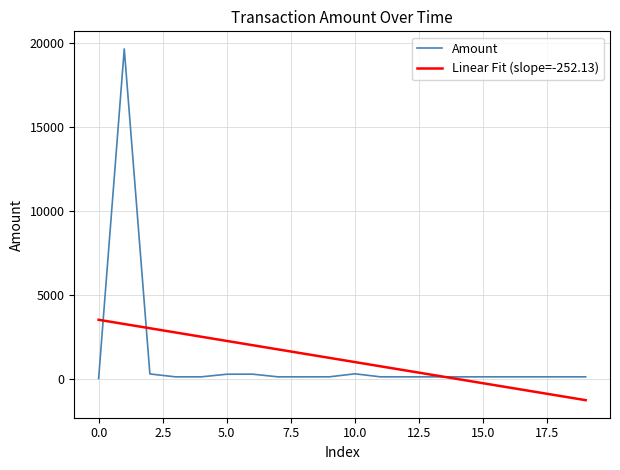

Reading left to right, transcribe all the data shown in this chart.

0.0	19648.0	273.2	100.3	101.0	256.6	261.4	100.9	100.1	102.0	281.5	100.7	100.2	100.3	100.2	100.8	100.5	101.0	100.3	100.6